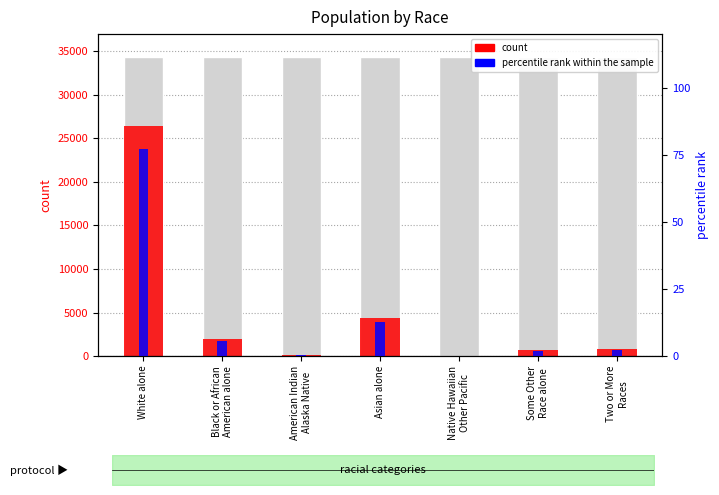

What is the total value across all series at Two or More
Races?

781.3